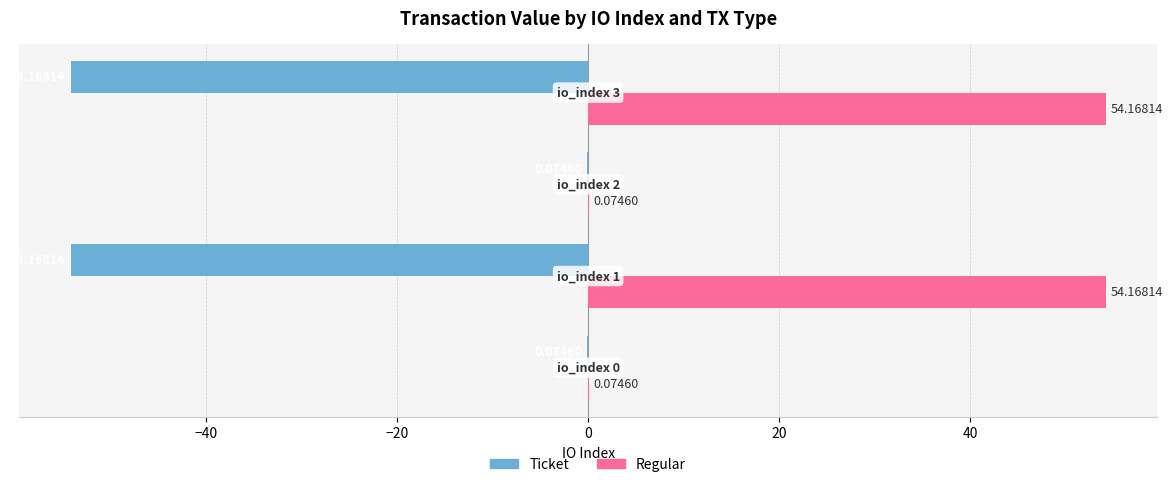

What is the sum of all Regular values?

108.5